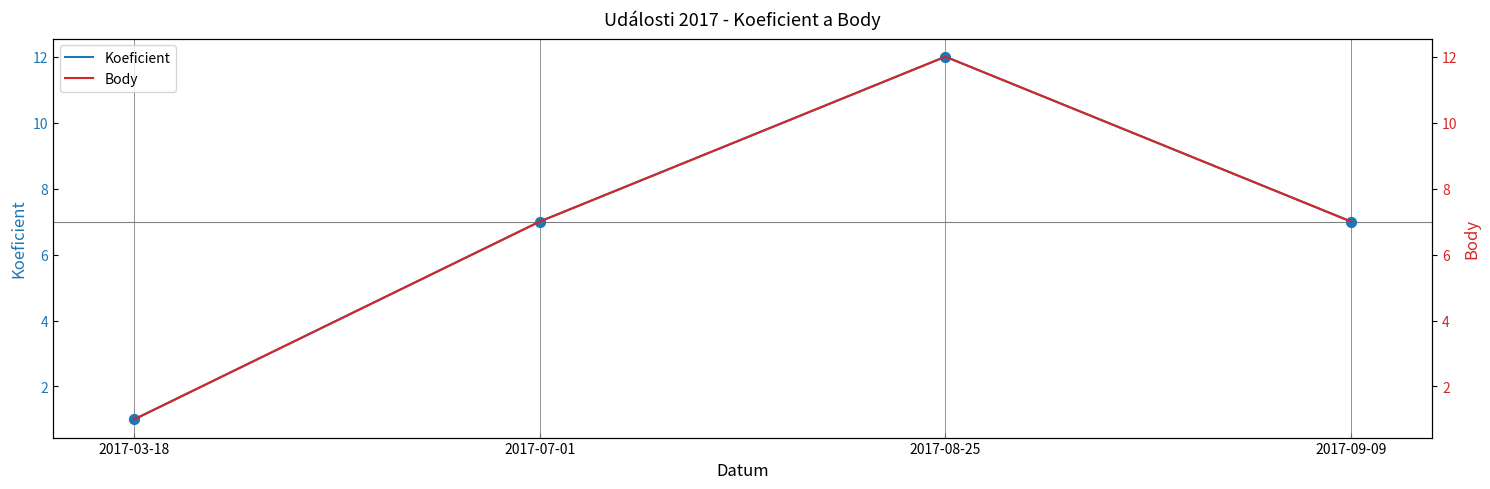

What is the total value across all series at 2017-03-18?

2